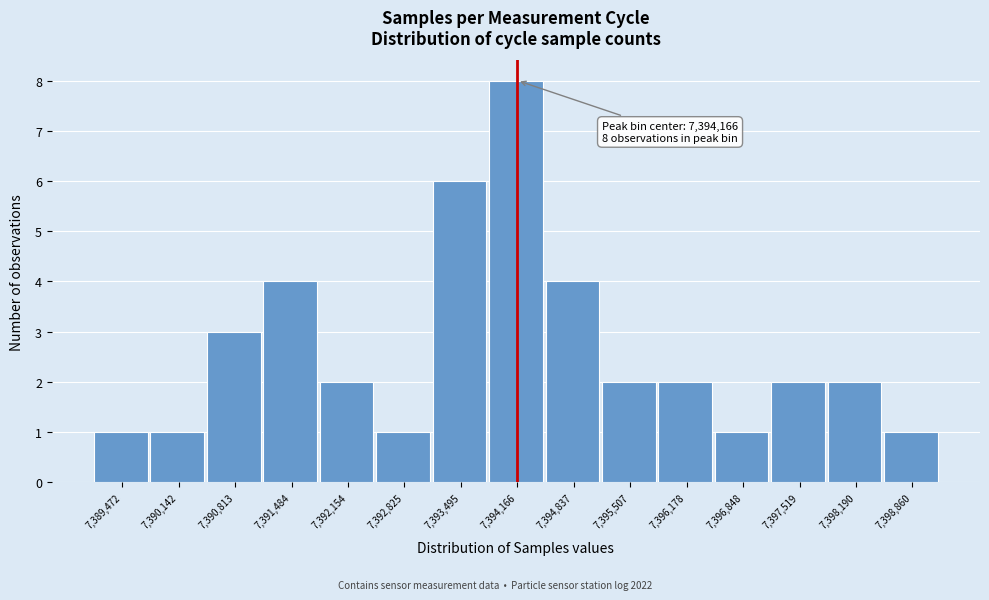

Which range on the x-axis has the tallest bar?

7393800 to 7394500